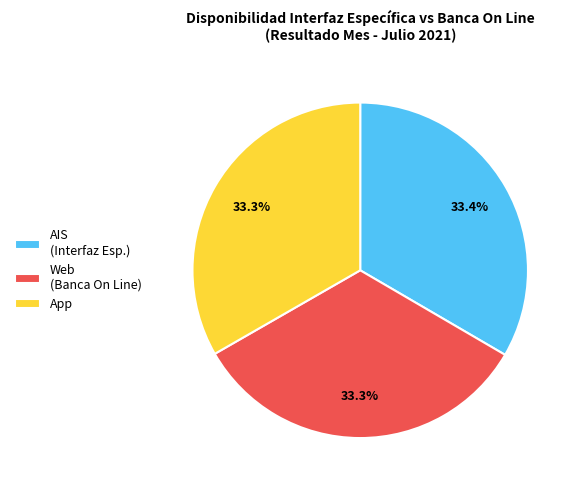

Is there a majority slice in this chart?

No